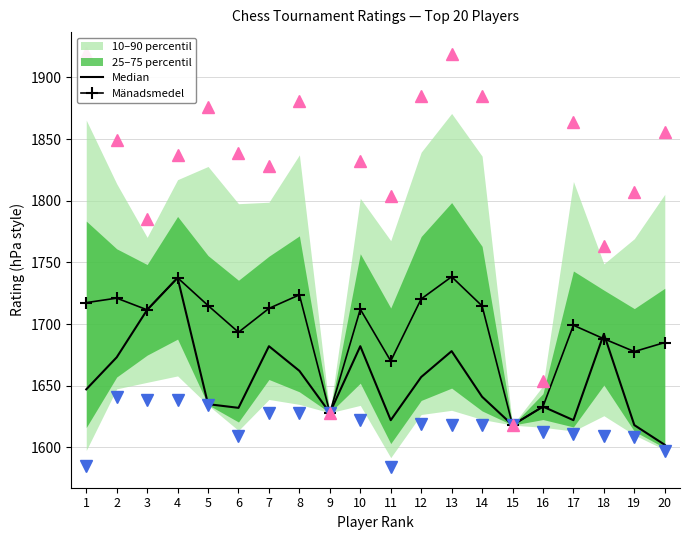

Reading left to right, extract all data points from this chart.

Median: 1=1647.0	2=1673.0	3=1711.5	4=1737.5	5=1635.0	6=1632.0	7=1682.0	8=1662.0	9=1628.0	10=1682.0	11=1622.0	12=1657.0	13=1678.0	14=1641.0	15=1618.0	16=1633.0	17=1622.0	18=1692.0	19=1618.0	20=1602.0
Mänadsmedel: 1=1717.3	2=1721.0	3=1711.5	4=1737.5	5=1715.0	6=1693.3	7=1712.7	8=1723.7	9=1628.0	10=1712.0	11=1670.0	12=1720.3	13=1738.3	14=1714.7	15=1618.0	16=1633.0	17=1699.0	18=1688.0	19=1677.7	20=1685.0